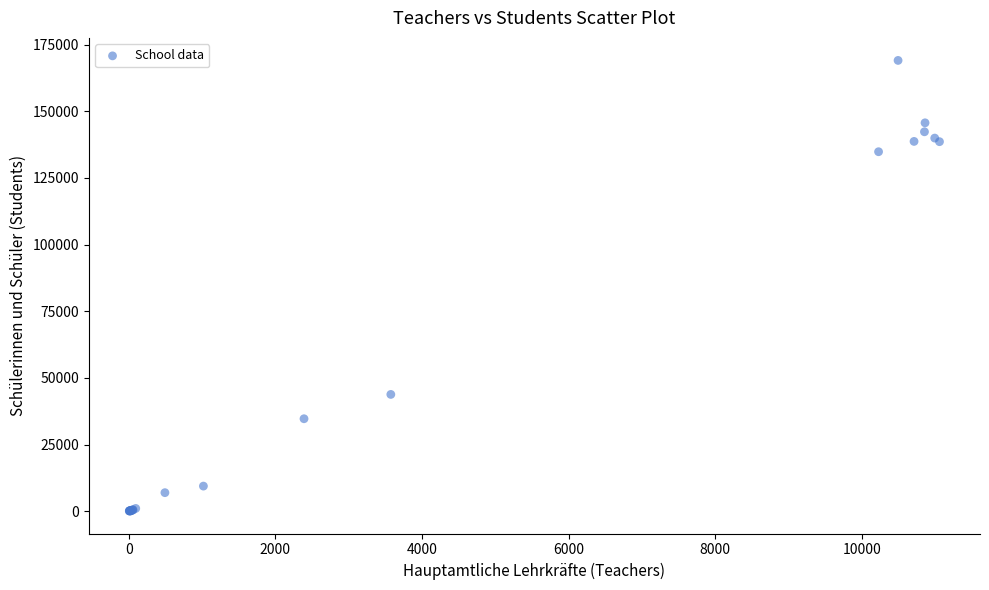

What Y value in the scatter plot is closest to 84588?

43798